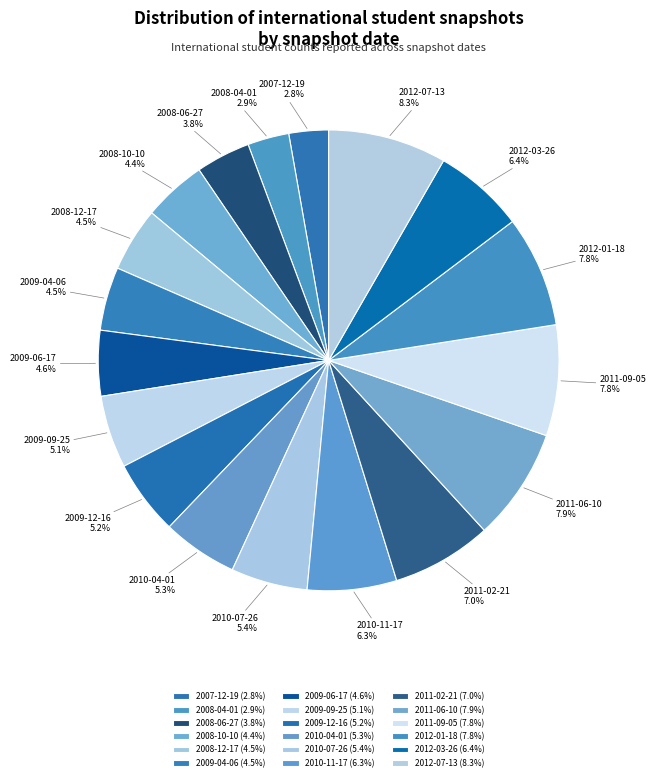

True or false: 2009-06-17 accounts for 5% of the total.

True